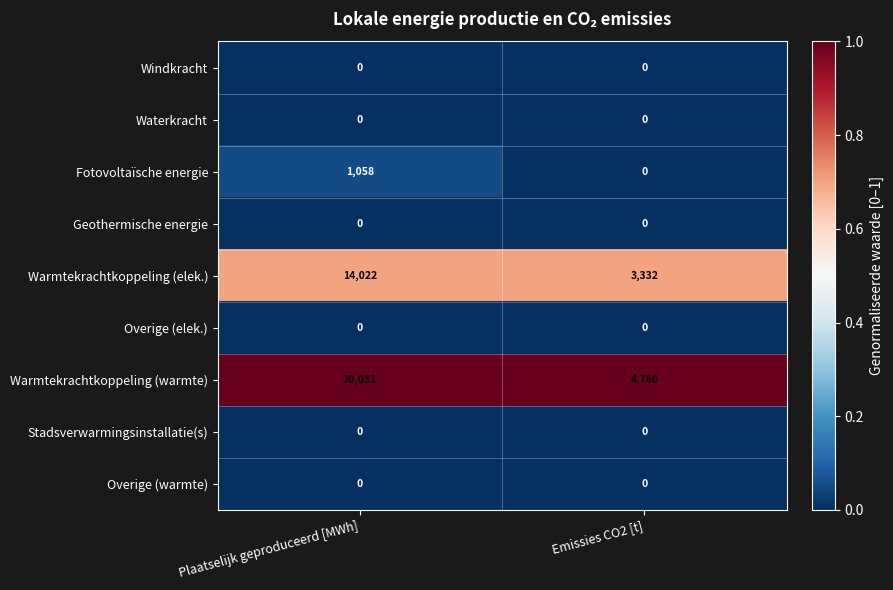

The value of Fotovoltaïsche energie at Plaatselijk geproduceerd [MWh] is 599. True or false?

False